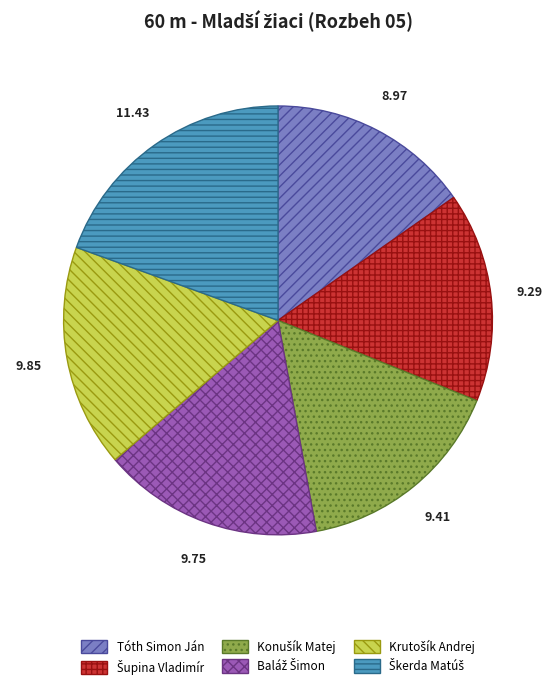

Is there a majority slice in this chart?

No